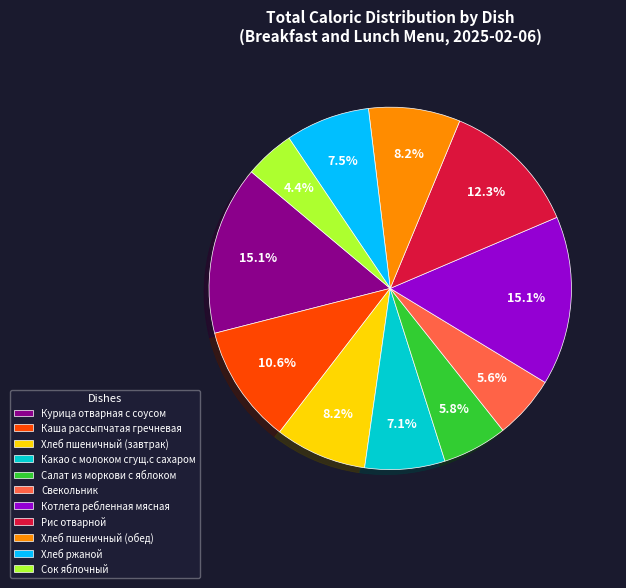

Which category has the smallest portion of the pie?

Сок яблочный